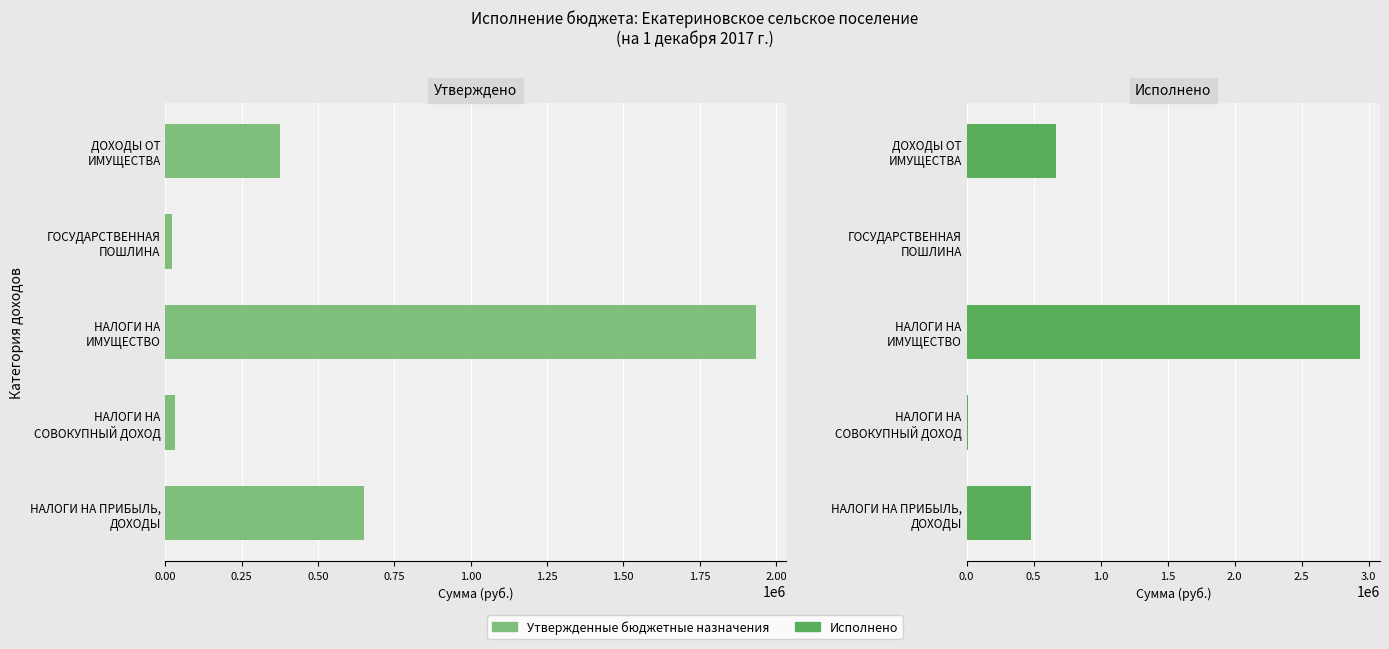

List the series in order of their peak value, lowest first.

Утвержденные бюджетные назначения, Исполнено